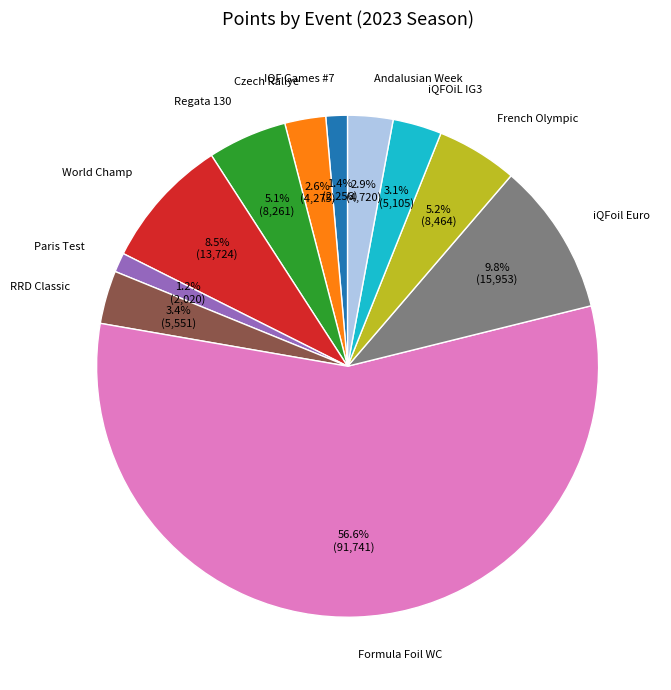

Which slice is the largest?

Formula Foil WC